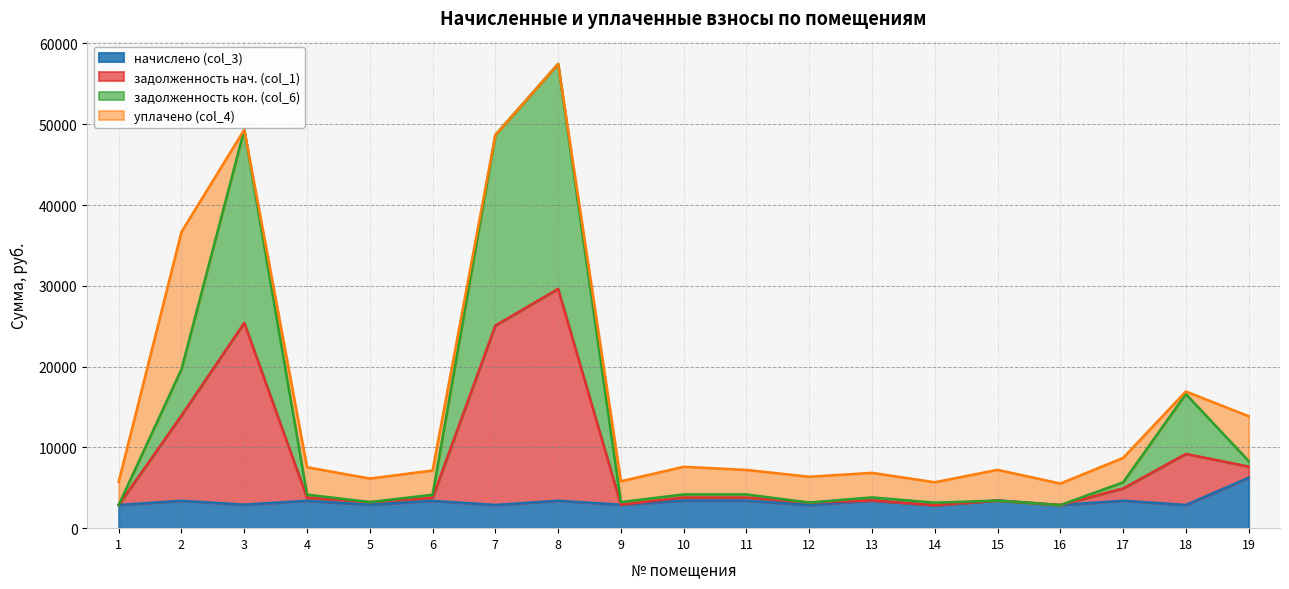

List the labels in order of начислено (col_3) value, smallest first.

14, 16, 12, 18, 1, 7, 9, 5, 3, 6, 2, 4, 8, 17, 11, 10, 15, 13, 19